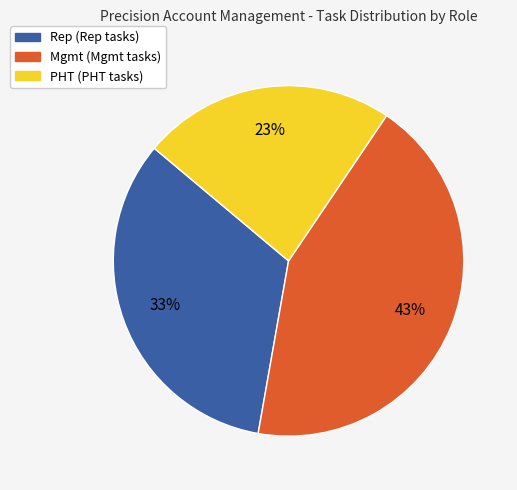

Which category has the smallest portion of the pie?

PHT